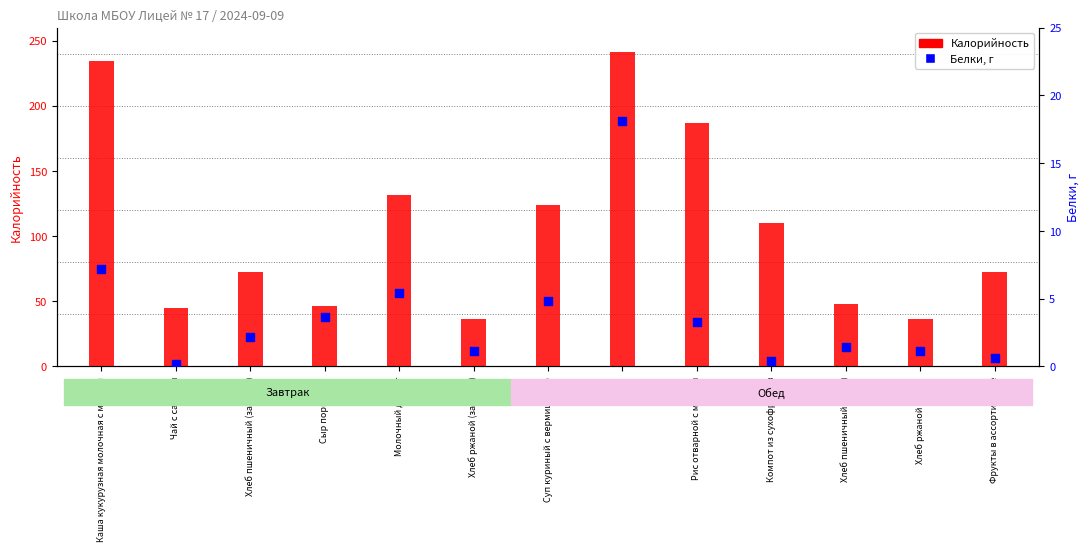

Which has a higher value, Гуляш or Фрукты в ассортименте?

Гуляш